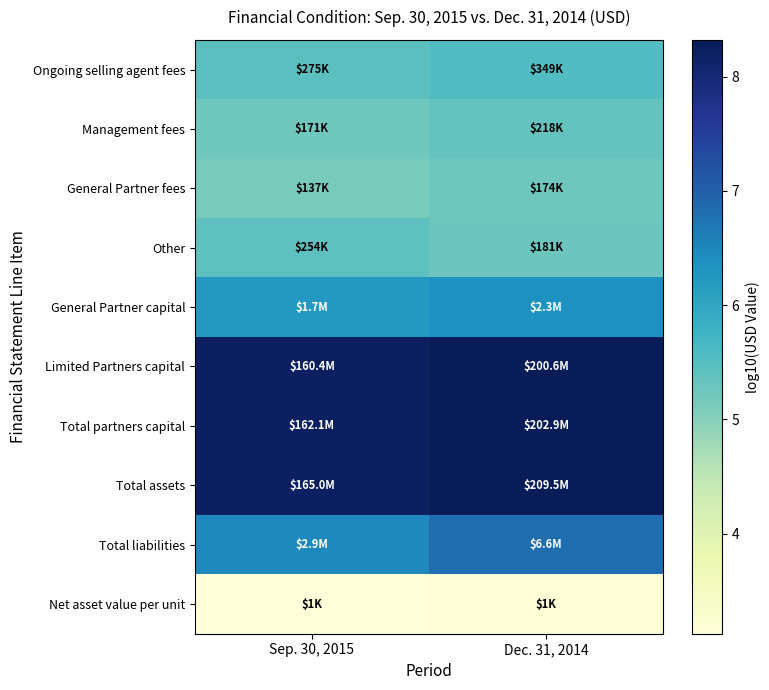

List the series in order of their peak value, lowest first.

Net asset value per unit, General Partner fees, Management fees, Other, Ongoing selling agent fees, General Partner capital, Total liabilities, Limited Partners capital, Total partners capital, Total assets